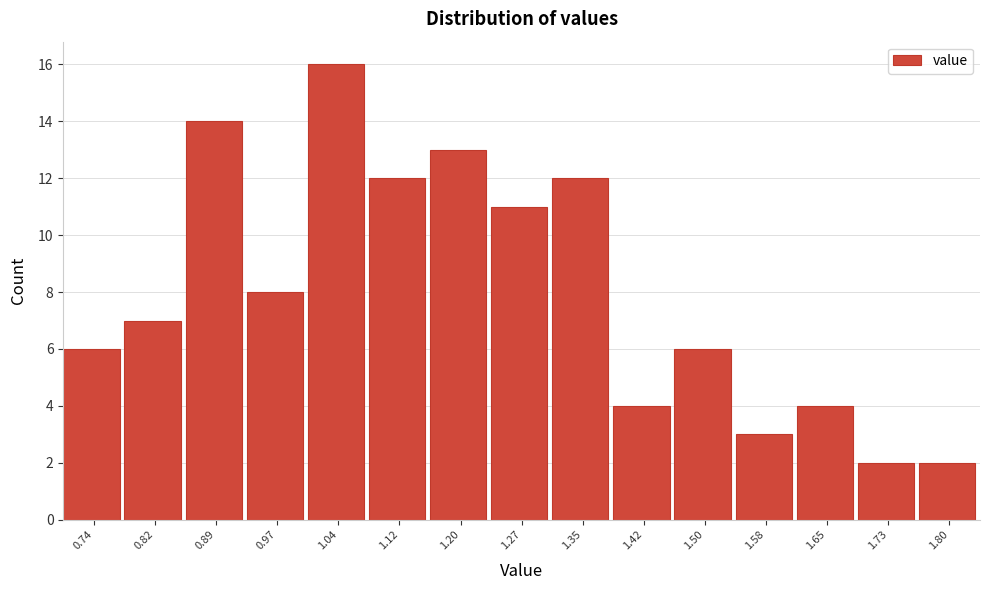

Reading left to right, transcribe all the data shown in this chart.

6	7	14	8	16	12	13	11	12	4	6	3	4	2	2